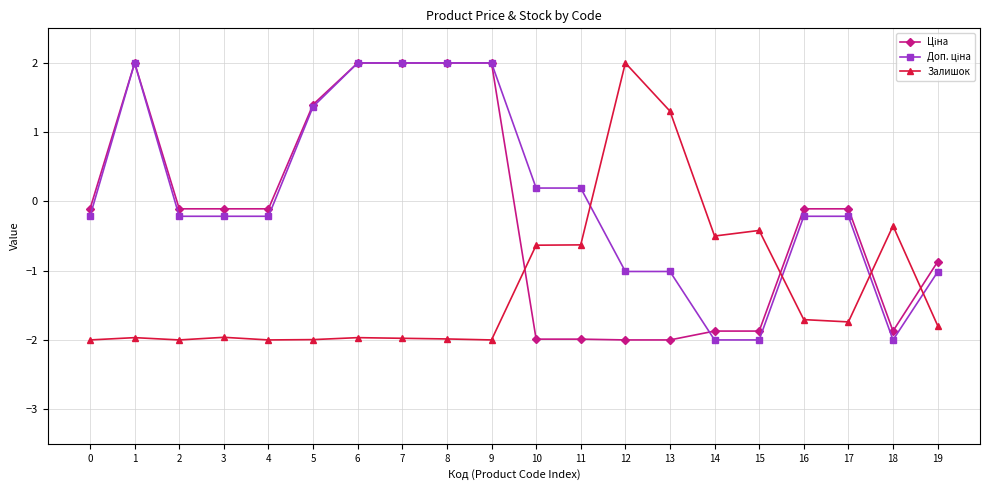

What is the maximum value shown in the chart?

2.0